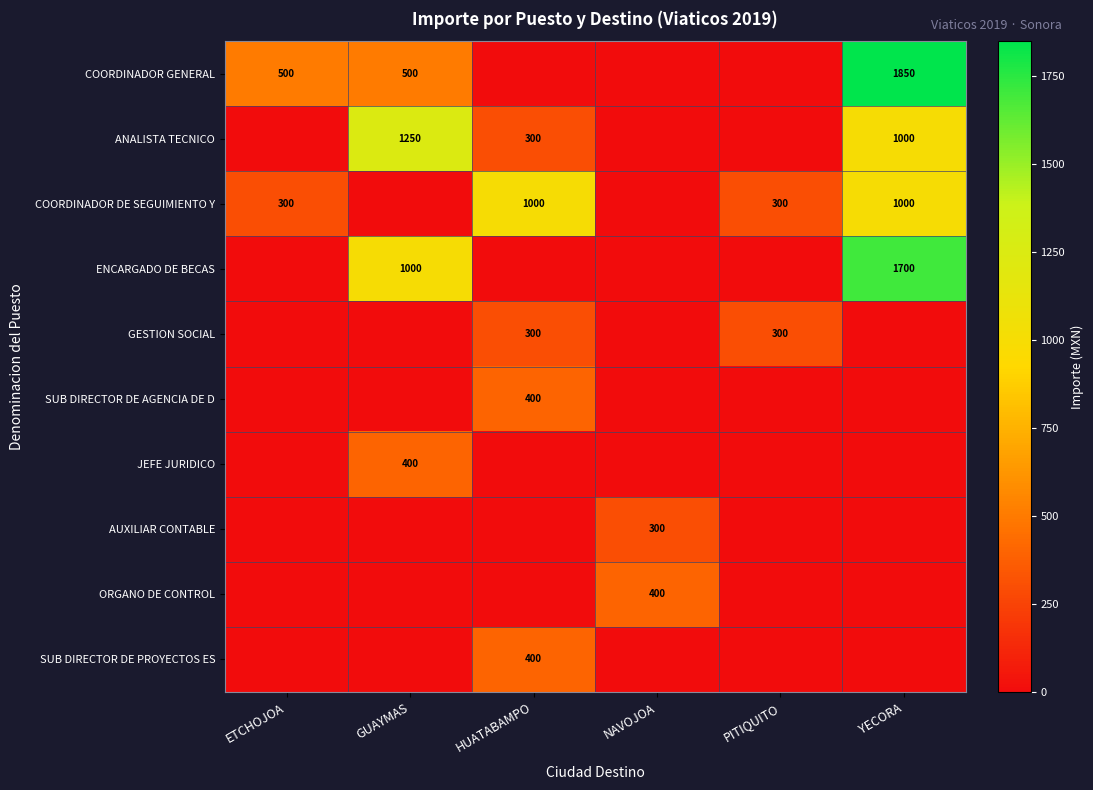

At which category is the sum across all series the highest?

YECORA